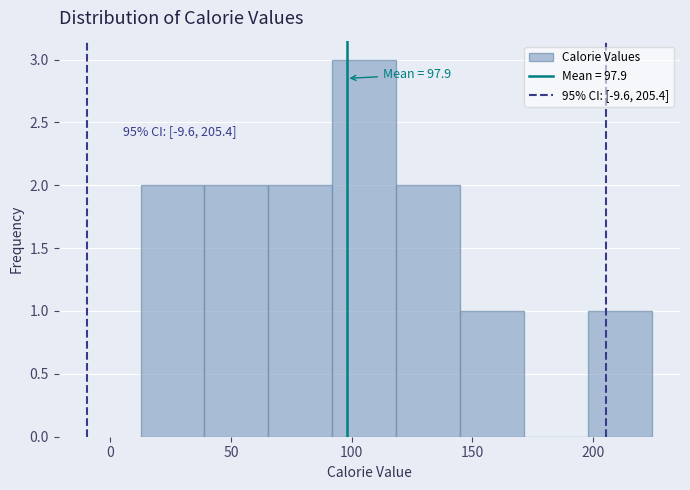

Which range on the x-axis has the tallest bar?

90 to 120